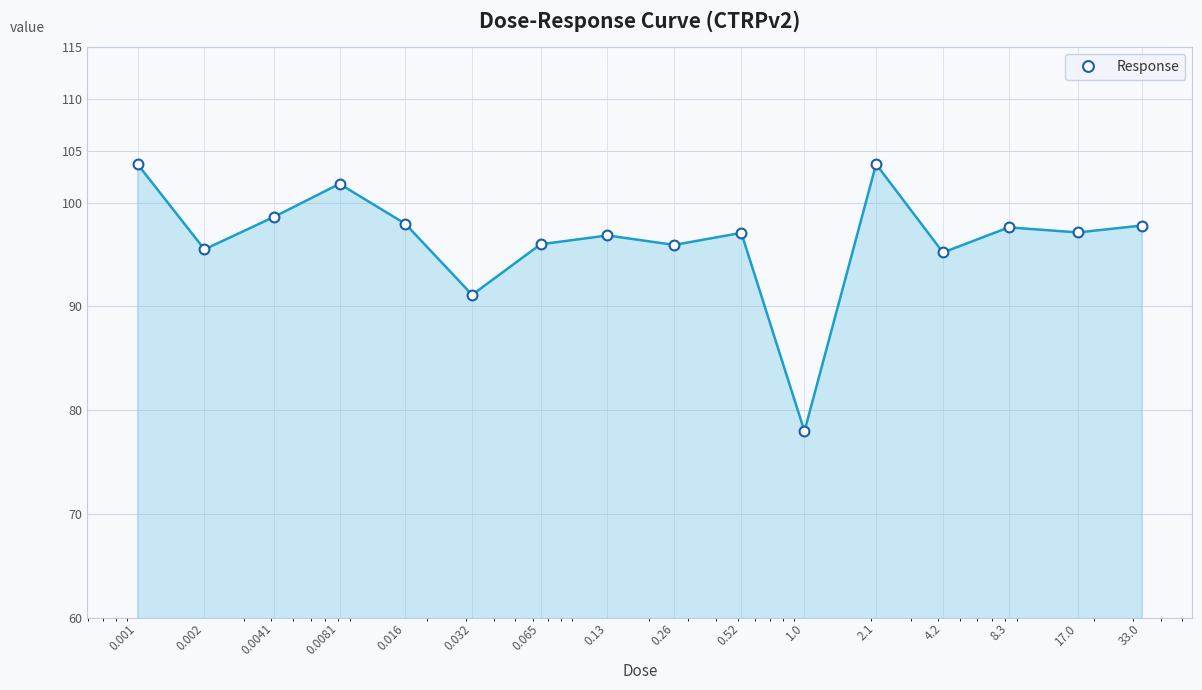

Between 1.0 and 0.13, which is larger?

0.13